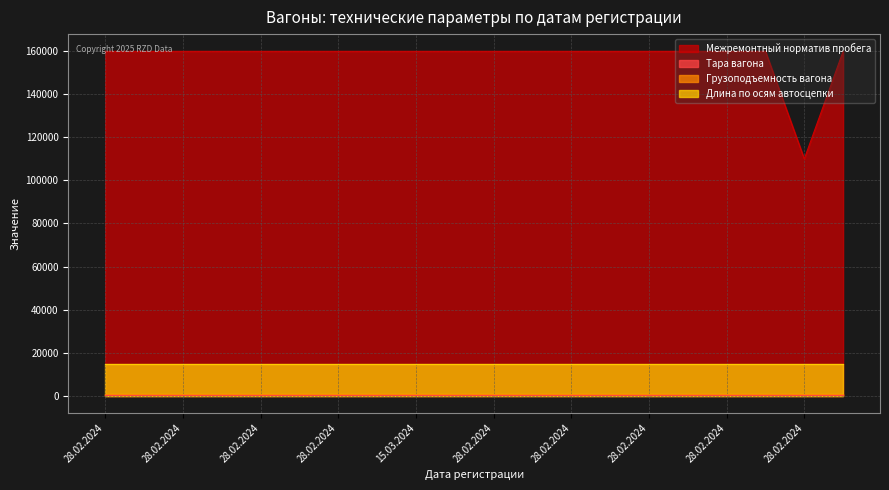

At which label does Межремонтный норматив пробега reach its peak?

28.02.2024